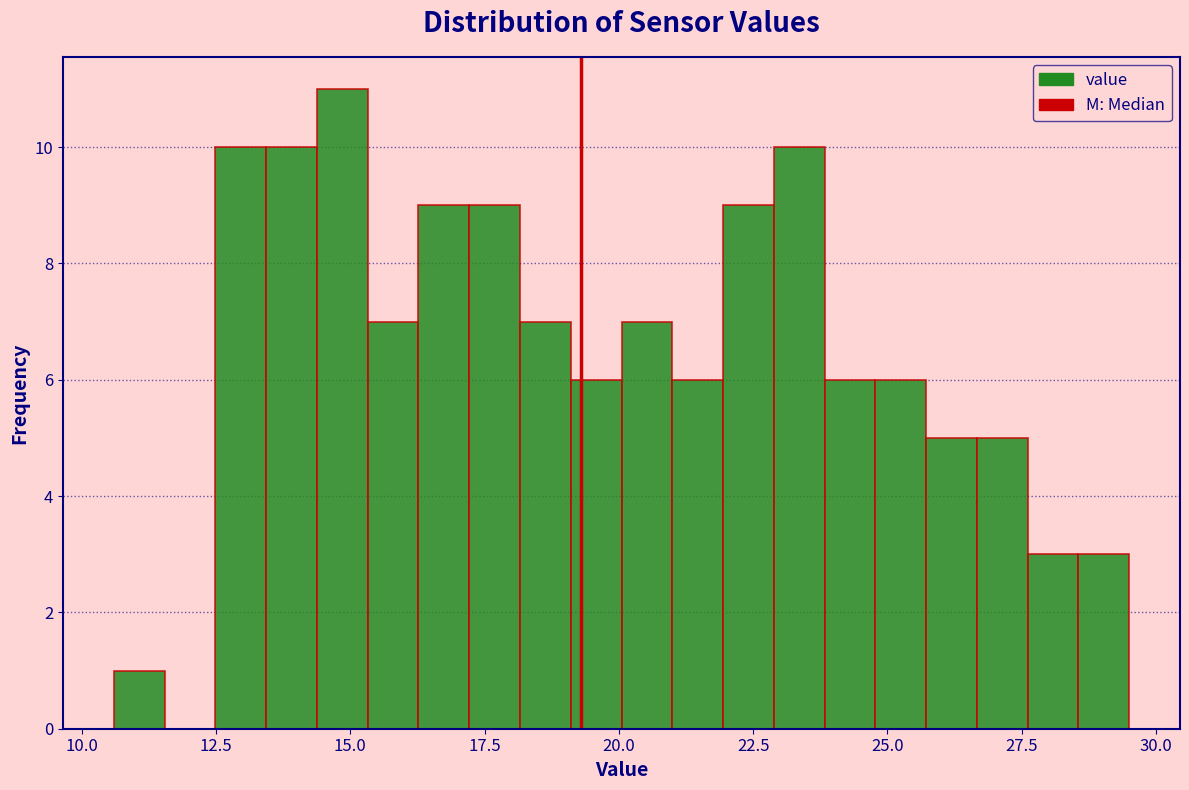

Around what value on the x-axis is the tallest bar? Give the approximate position of its centre, as read against the axis.

15.0